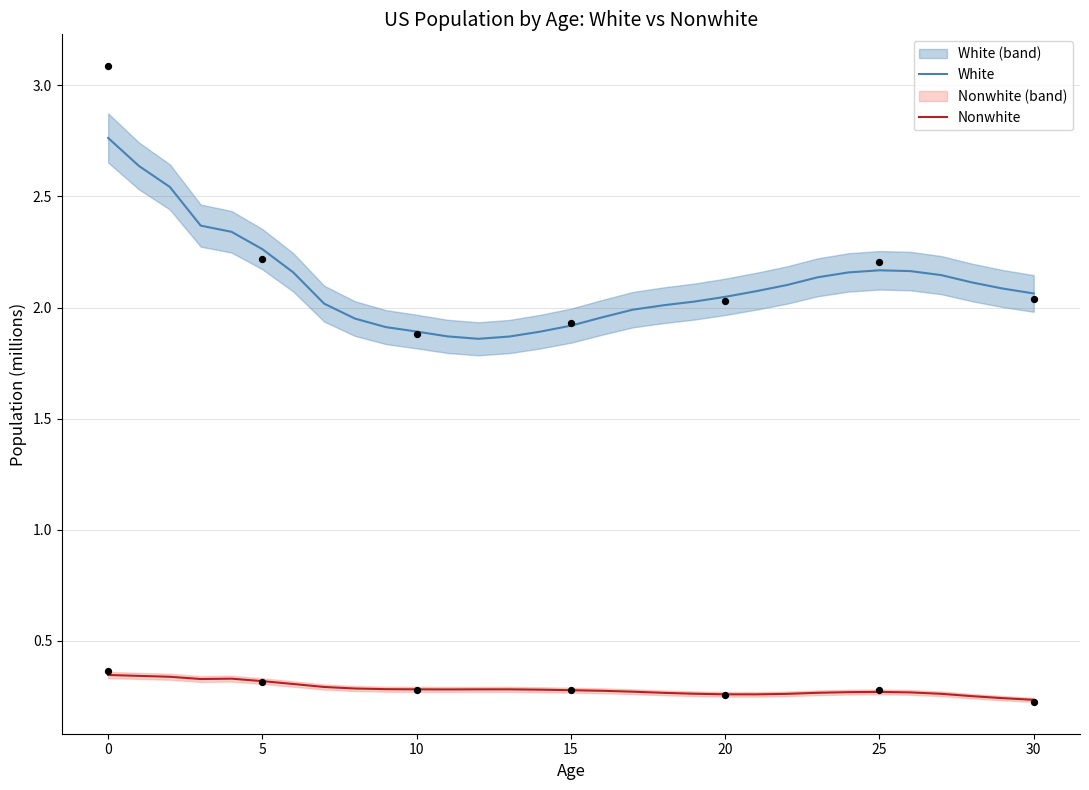

Which series has the largest total across all categories?

White